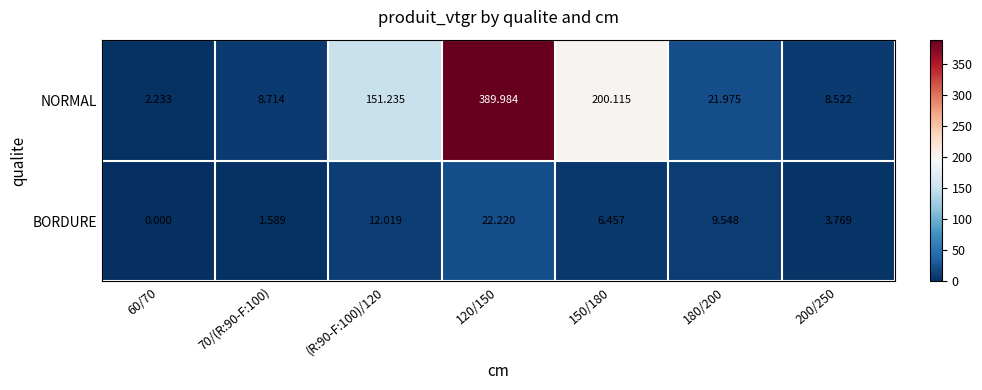

Which series has the widest spread of values?

NORMAL